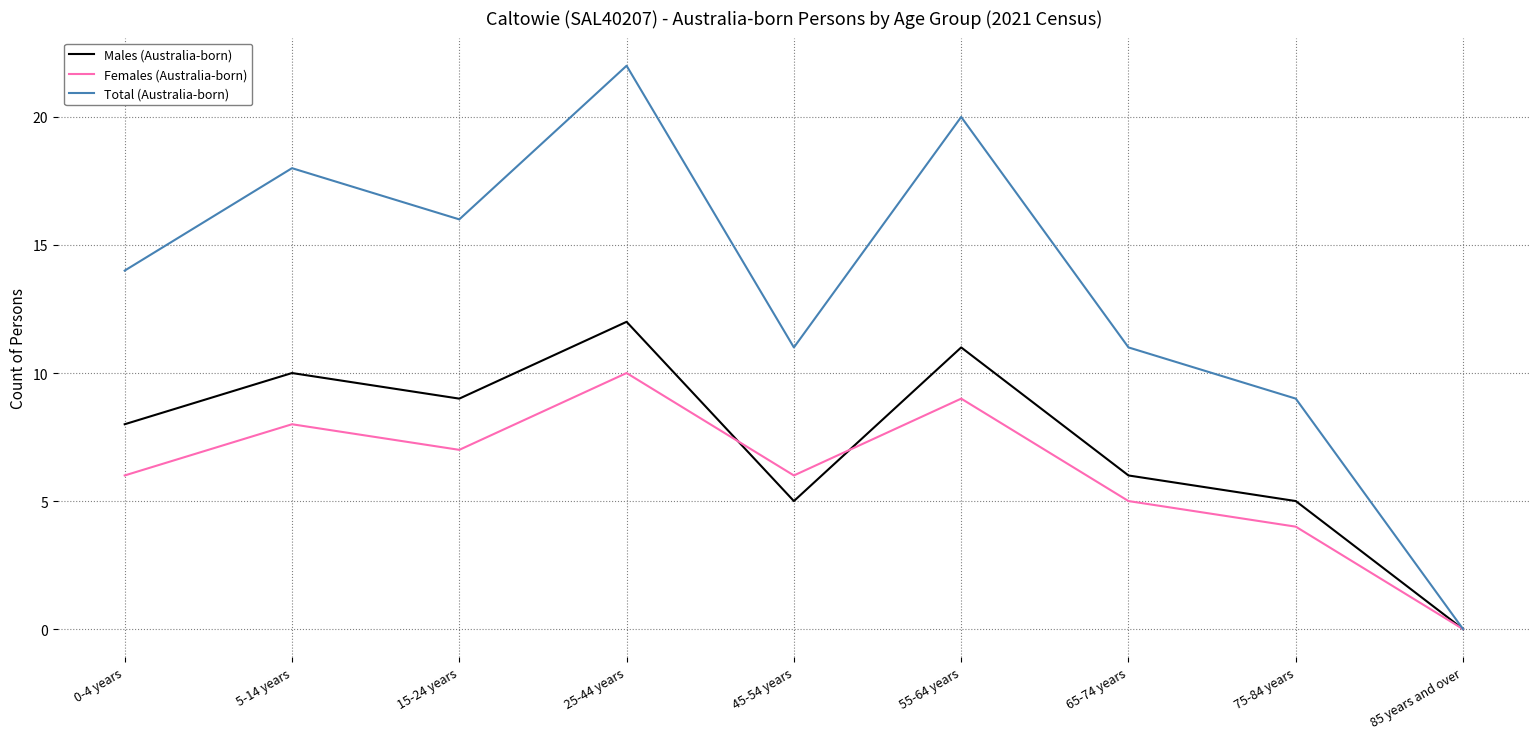

What is the average value of the Females (Australia-born) series?

6